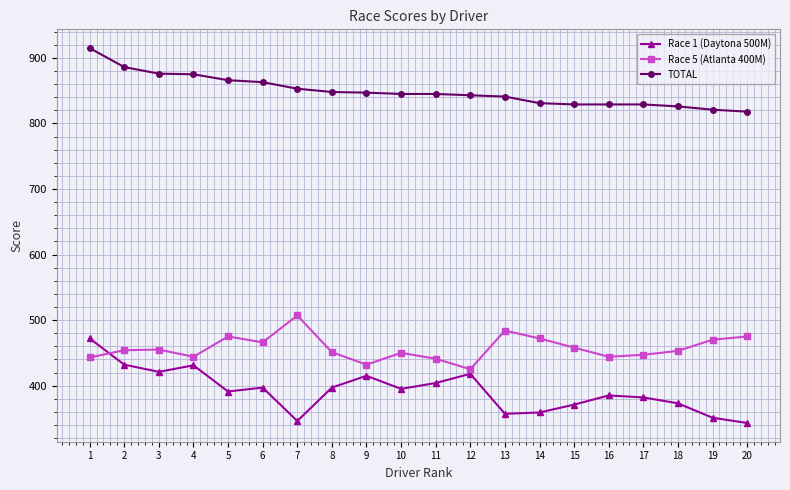

Is the value of TOTAL at 17 greater than the value of Race 5 (Atlanta 400M) at 2?

Yes